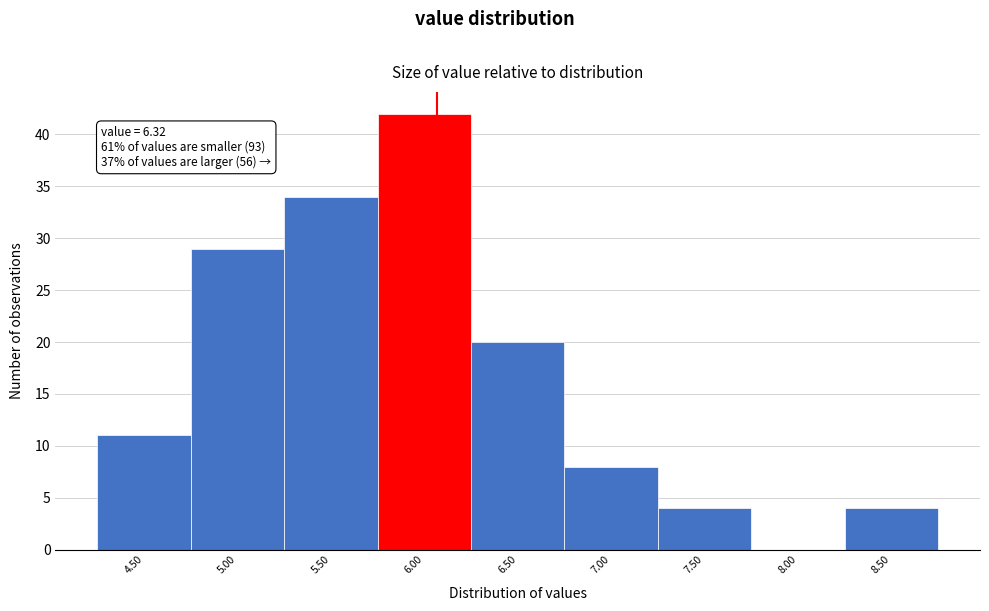

Reading left to right, extract all data points from this chart.

4.50=11	5.00=29	5.50=34	6.00=42	6.50=20	7.00=8	7.50=4	8.00=0	8.50=4